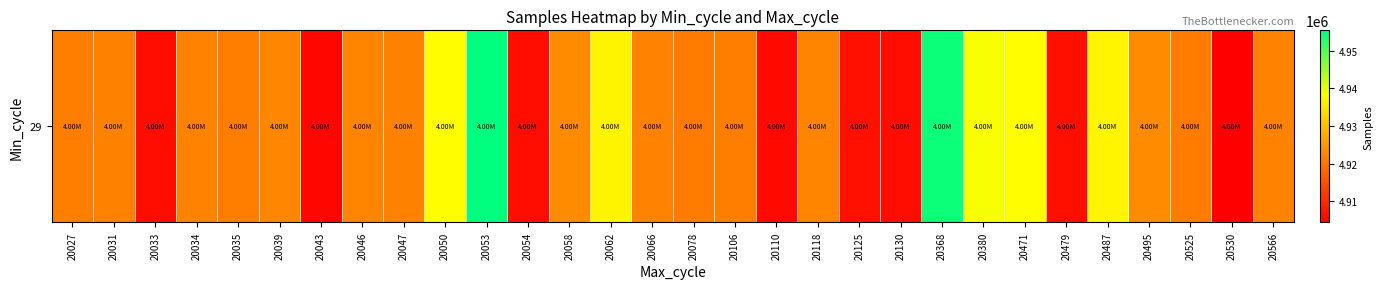

The value at 20053 is 2801376. True or false?

False